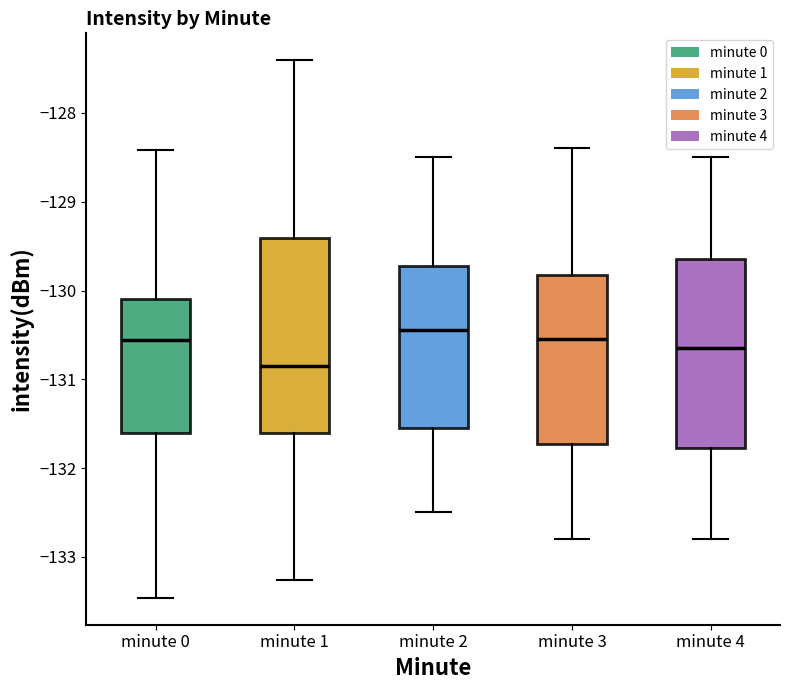

Which box's median line is the lowest?

minute 1